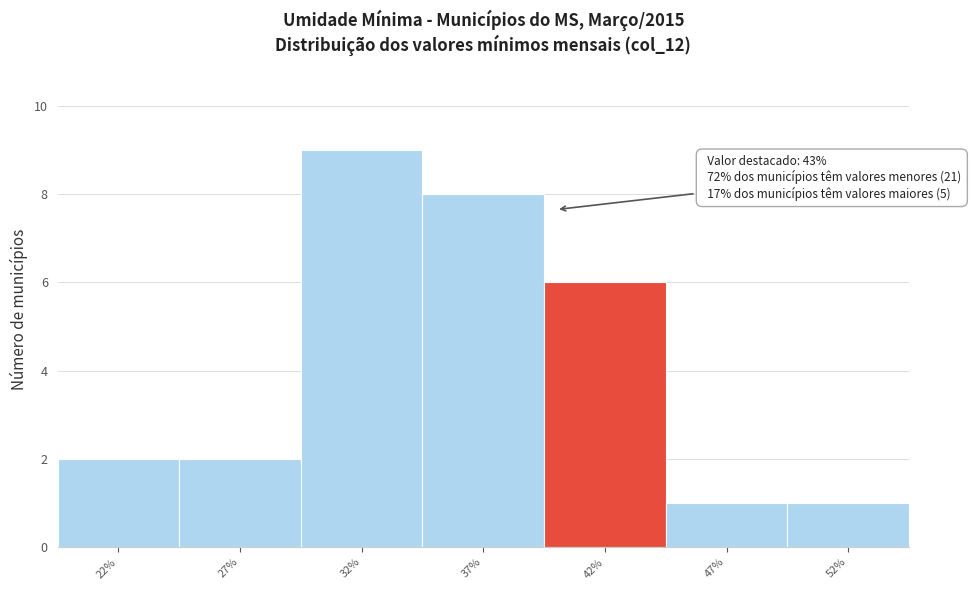

Reading left to right, what are all the values shown in this chart?

2	2	9	8	6	1	1